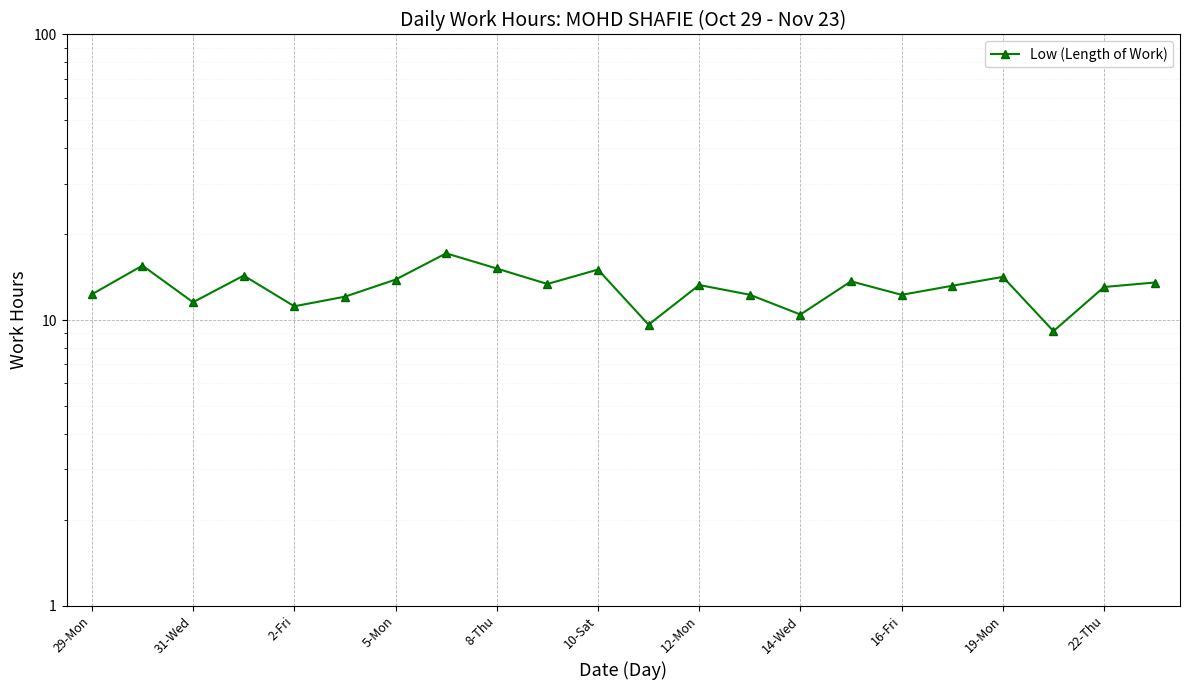

How many lines are shown in the chart?

1